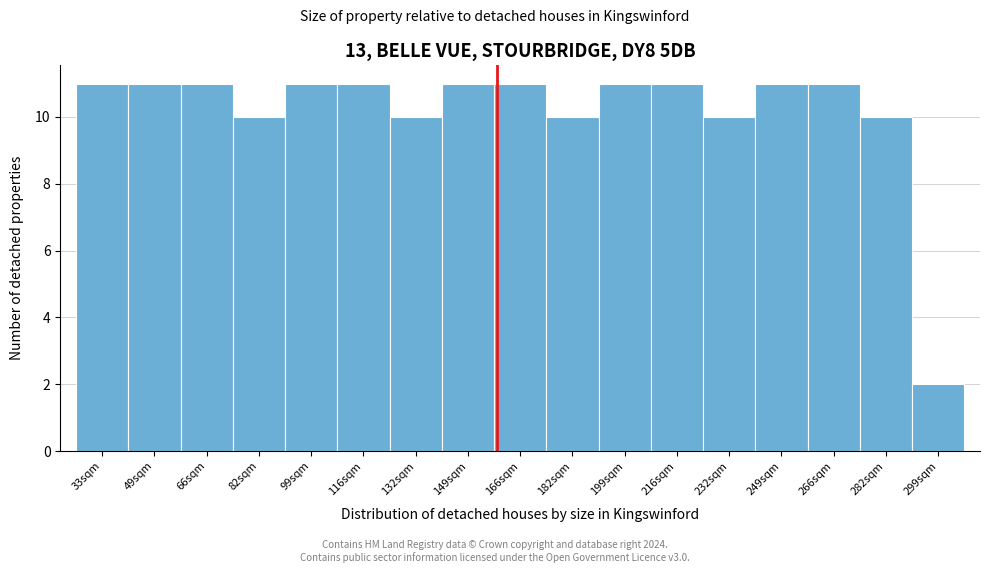

Reading left to right, what are all the values shown in this chart?

33sqm=11	49sqm=11	66sqm=11	82sqm=10	99sqm=11	116sqm=11	132sqm=10	149sqm=11	166sqm=11	182sqm=10	199sqm=11	216sqm=11	232sqm=10	249sqm=11	266sqm=11	282sqm=10	299sqm=2